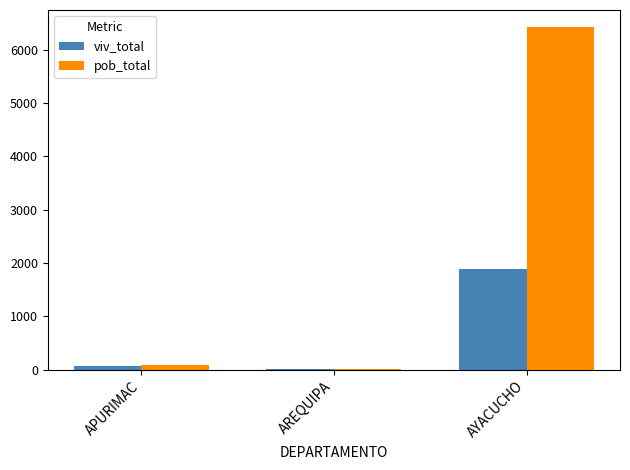

At which category is the sum across all series the highest?

AYACUCHO